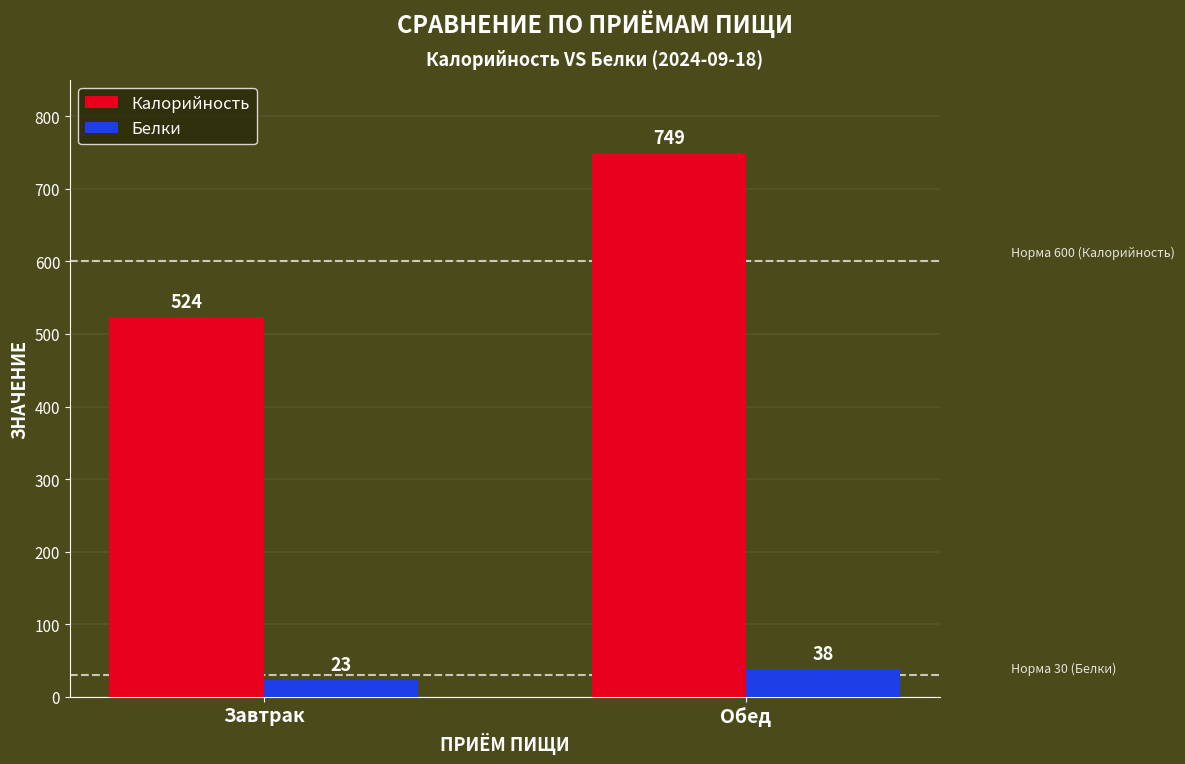

What are all the series names shown in the legend?

Калорийность, Белки